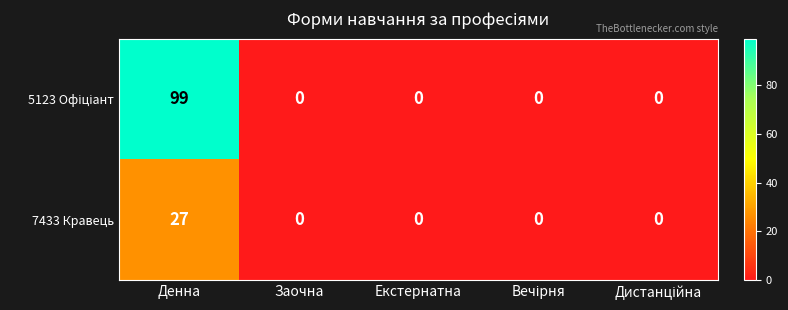

At which label does 7433 Кравець reach its peak?

Денна